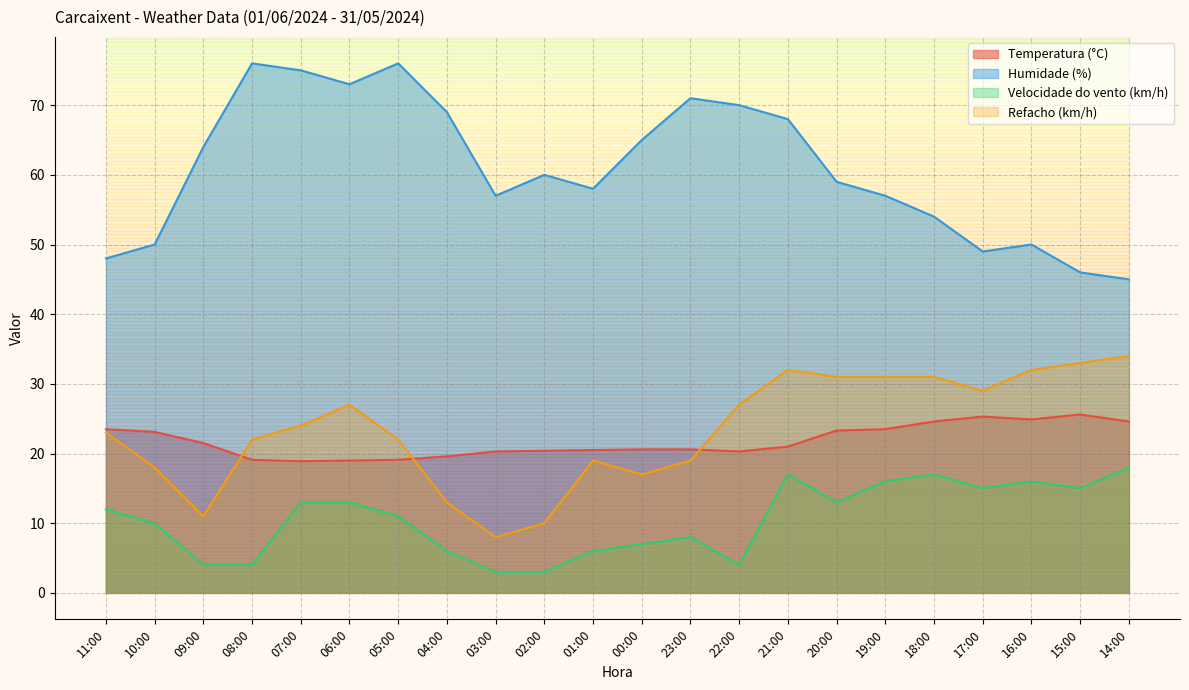

What is the label of the 1st point from the right?

14:00